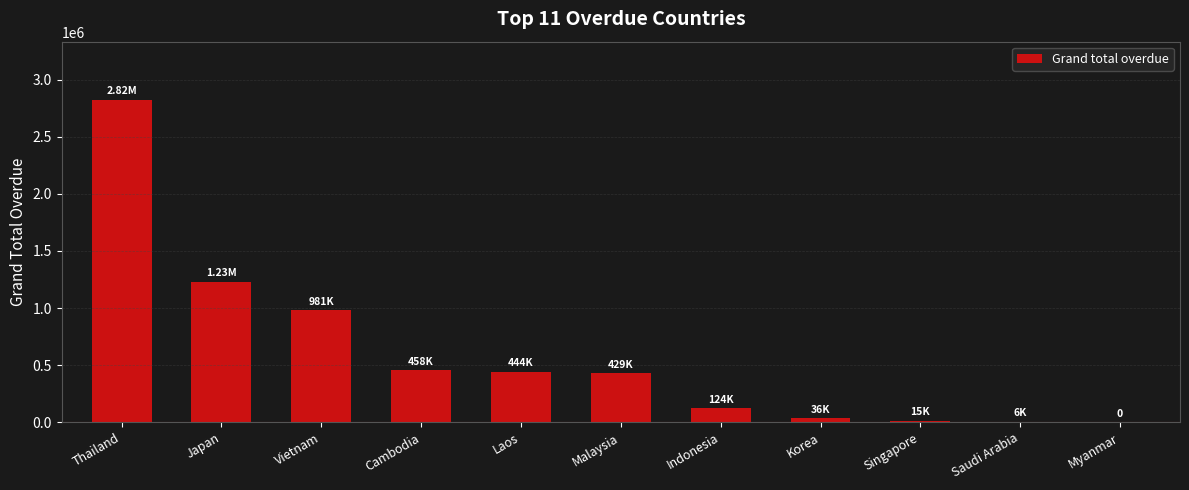

What is the change in value from Thailand to Laos?

-2380012.9